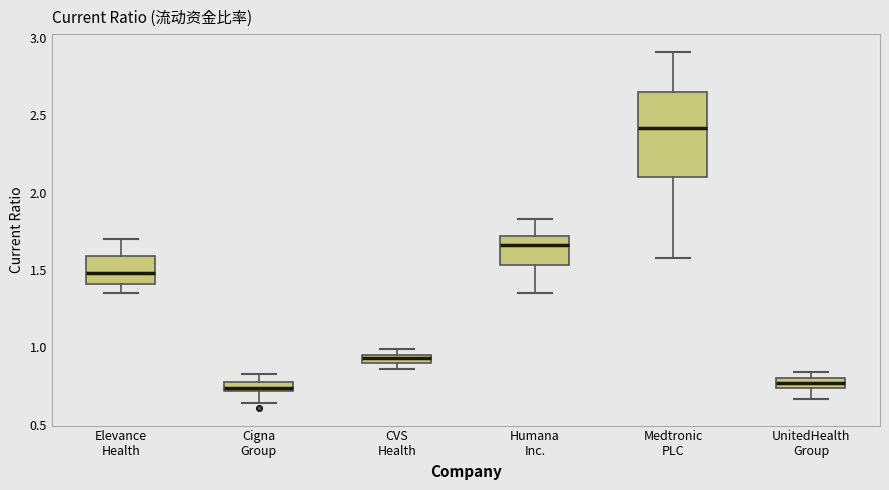

Where does the median line of the box for Elevance Health sit on the y-axis? The values are not printed on the chart, so give them approximately, as read against the axis.

1.50